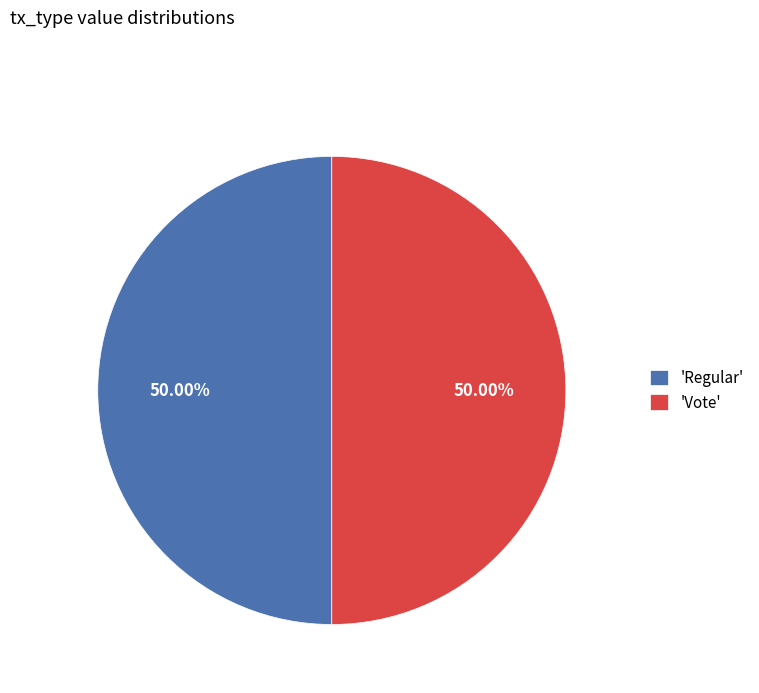

Approximately how many times larger is the value at 'Regular' compared to 'Vote'?

1.0